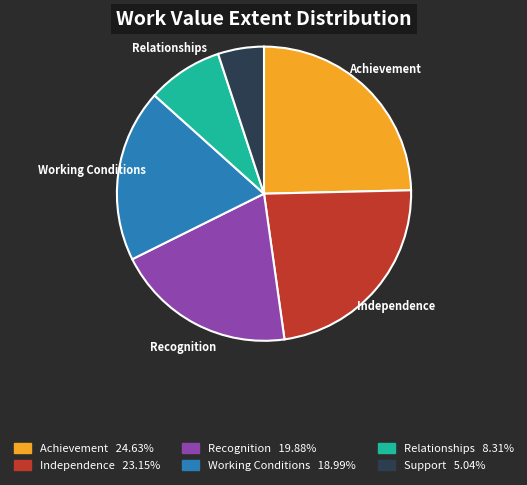

Between Independence and Recognition, which is larger?

Independence